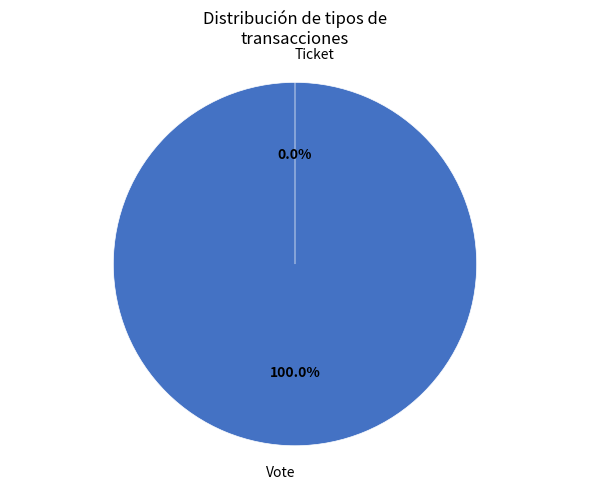

Which has a higher value, Vote or Ticket?

Vote